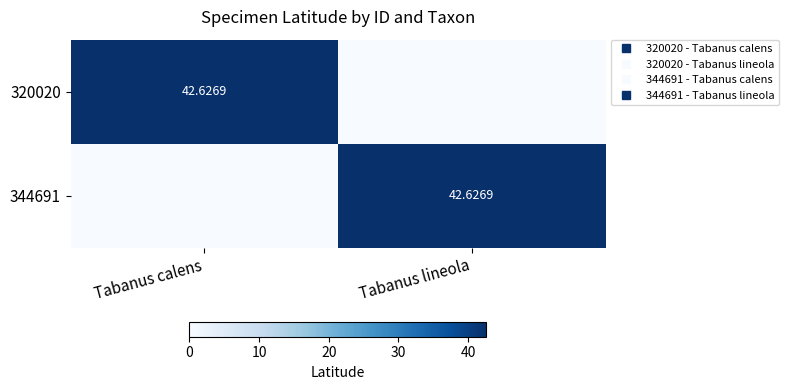

At which label is 344691 closest to 21?

Tabanus calens